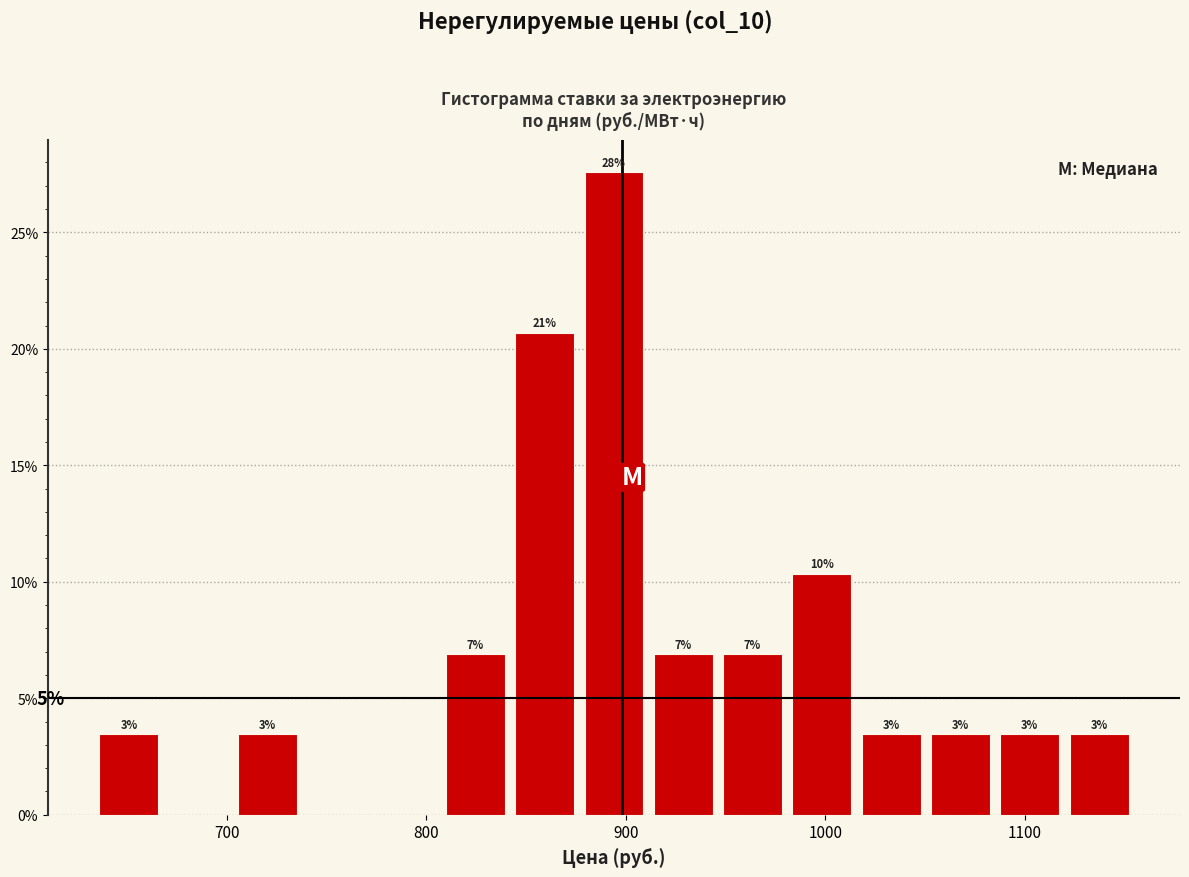

Read against the x-axis, roughly where is the centre of the tallest bar?

890